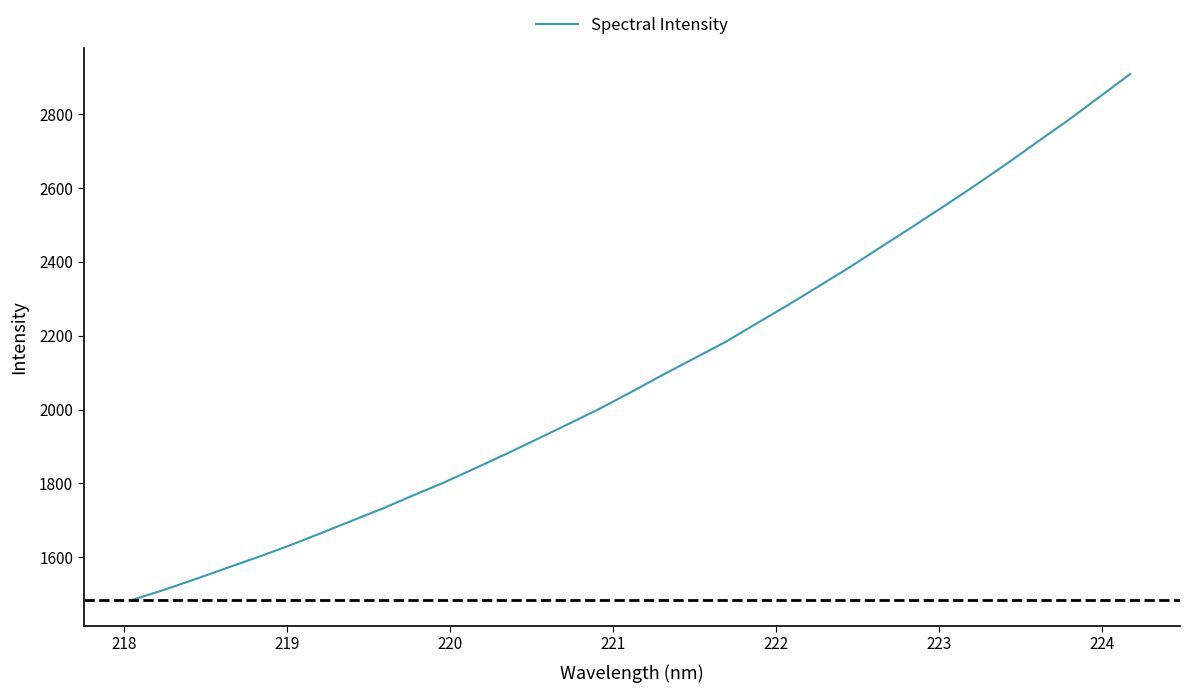

What is the minimum value shown in the chart?

1485.6